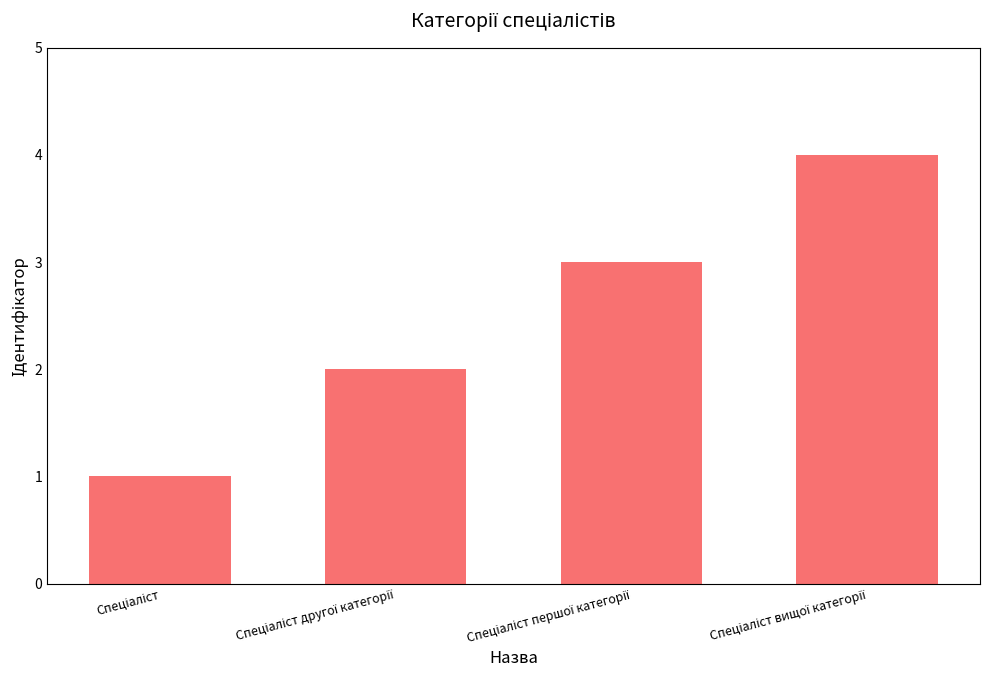

Does the chart contain stacked bars?

No